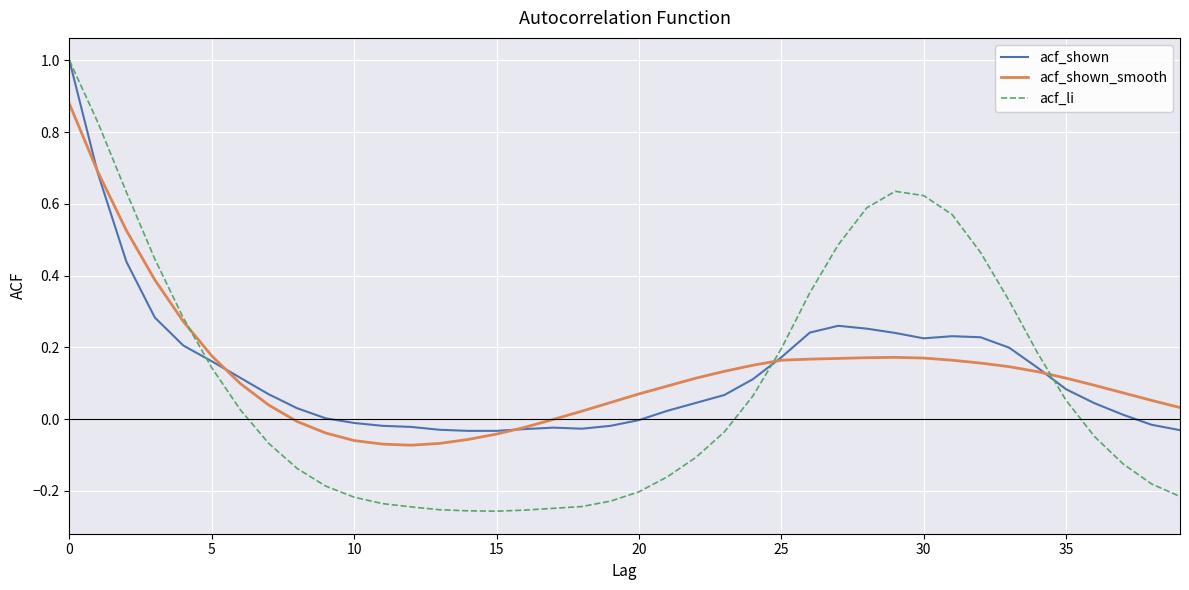

Which series has the largest range (max minus min)?

acf_li